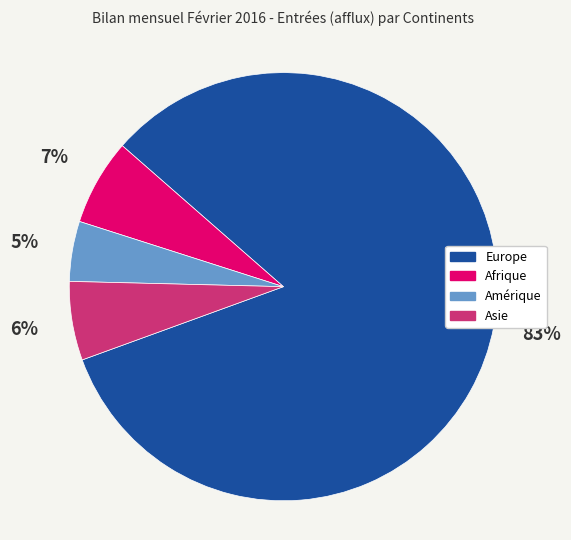

To the nearest percent, what is the average slice percentage?

25%